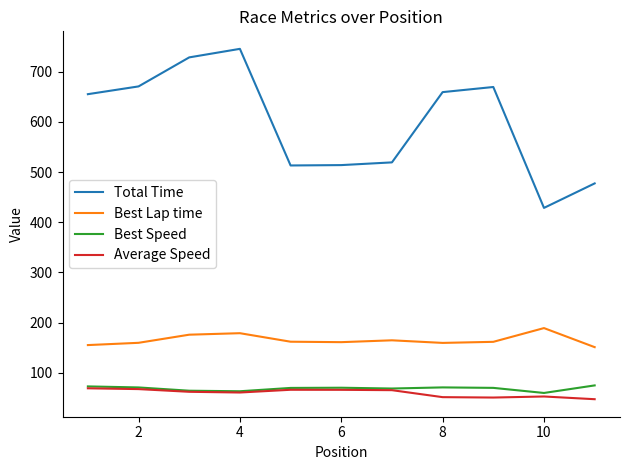

True or false: Total Time and Best Speed intersect in this chart.

False